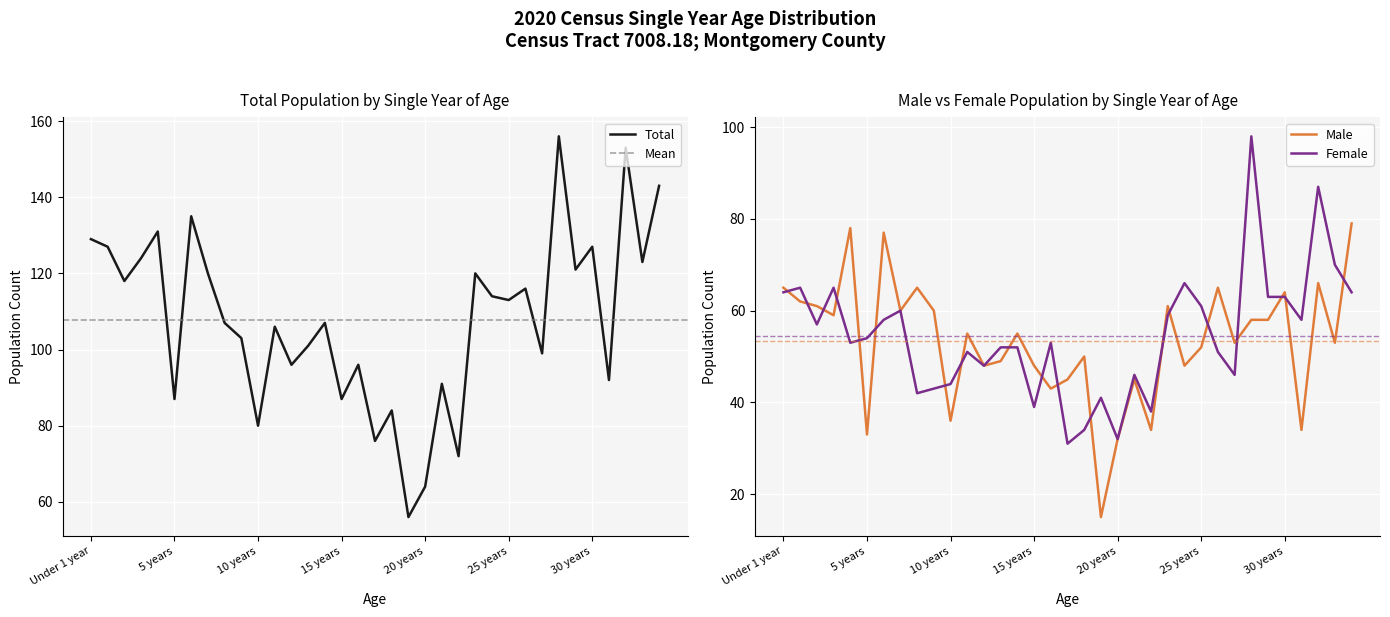

Is it true that Total equals 65 at 16 years?

False